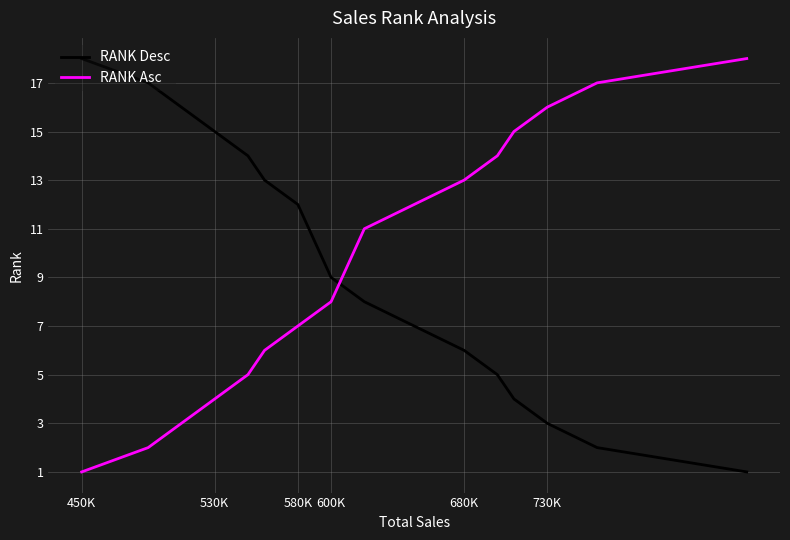

True or false: RANK Asc and RANK Desc intersect in this chart.

True